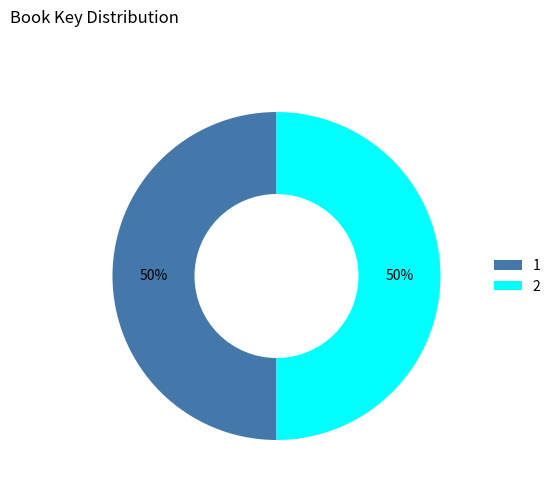

Do 2 and 1 together represent more than half of the pie?

Yes